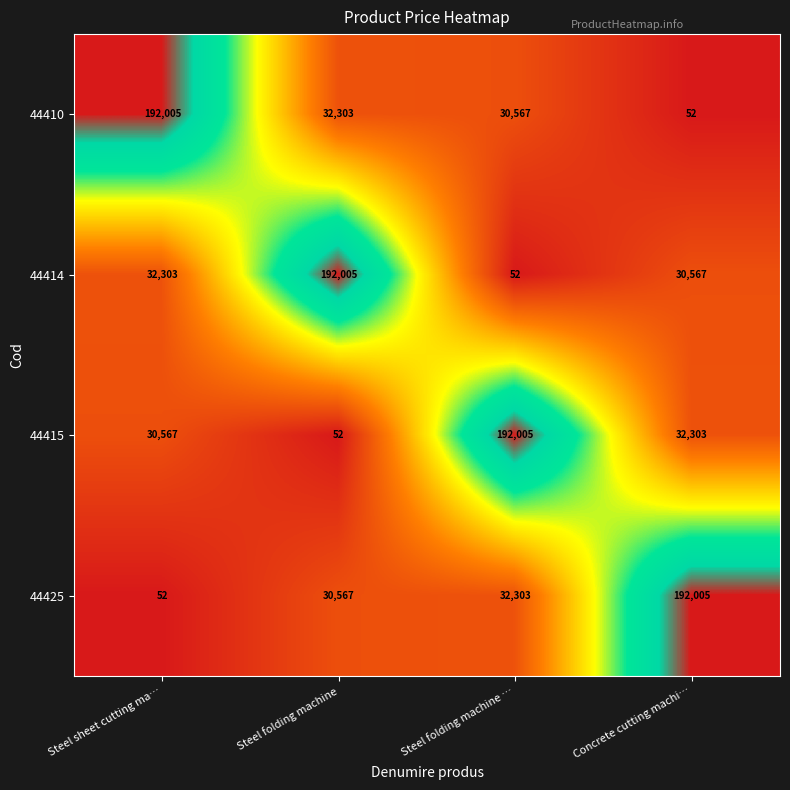

Where does the 44415 series first go above 32303?

Steel folding machine …